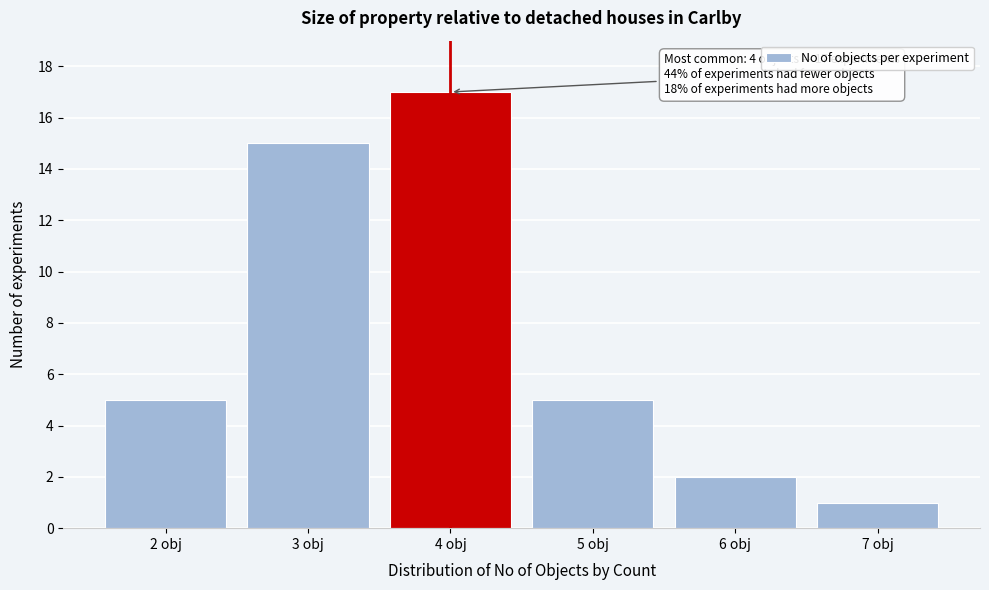

Reading right to left, extract all data points from this chart.

1	2	5	17	15	5